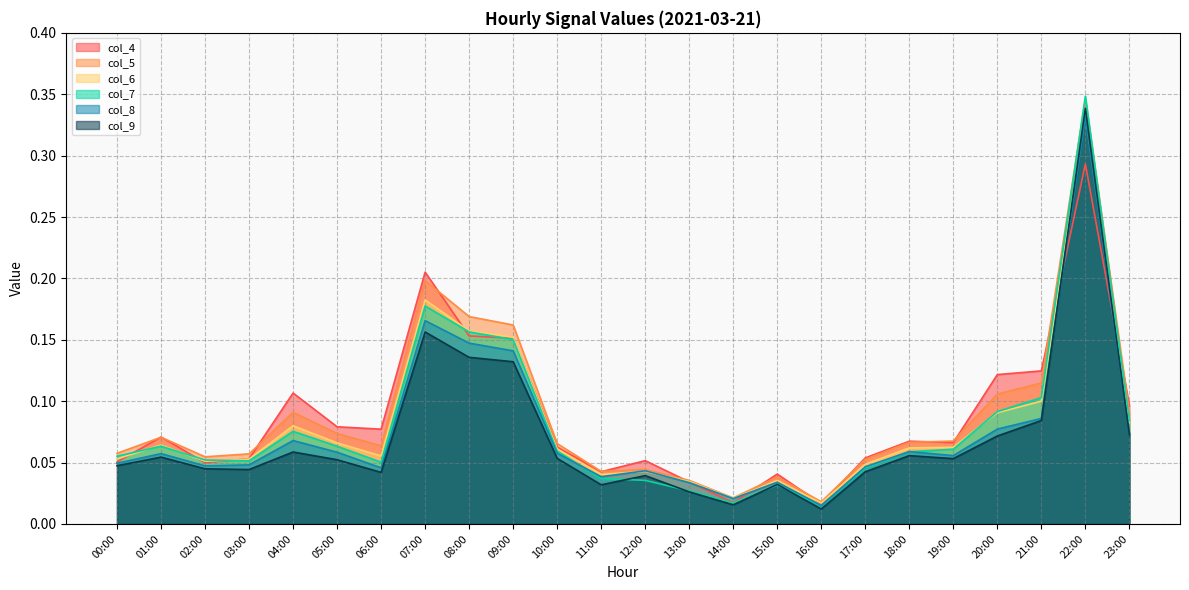

How many interior local valleys does the col_9 series have?

6